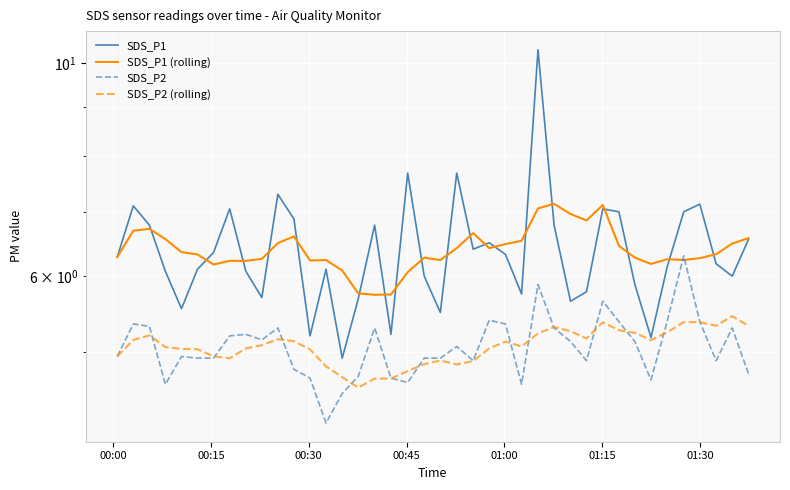

What are all the series names shown in the legend?

SDS_P1, SDS_P1 (rolling), SDS_P2, SDS_P2 (rolling)